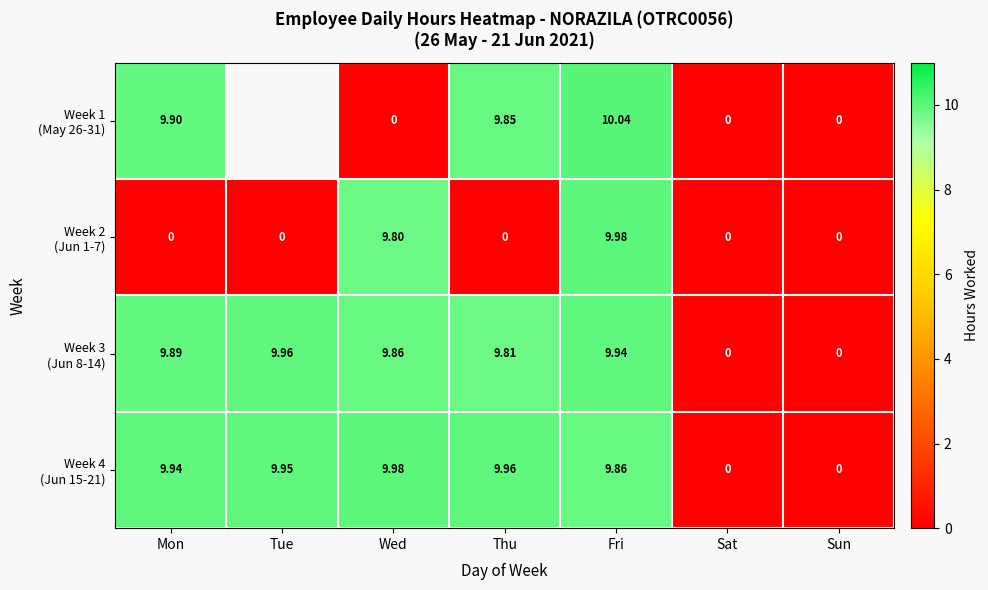

How many series are shown in this chart?

4